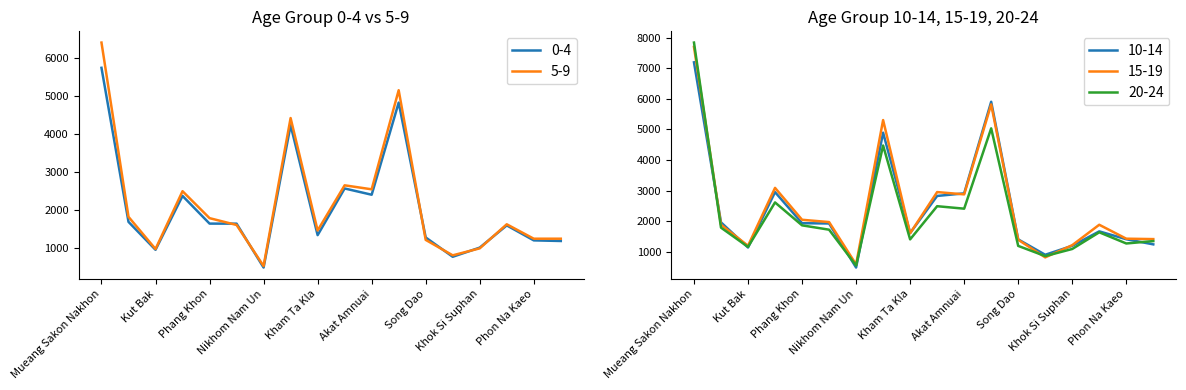

True or false: 10-14 has more than 0 points higher than both neighbors.

True